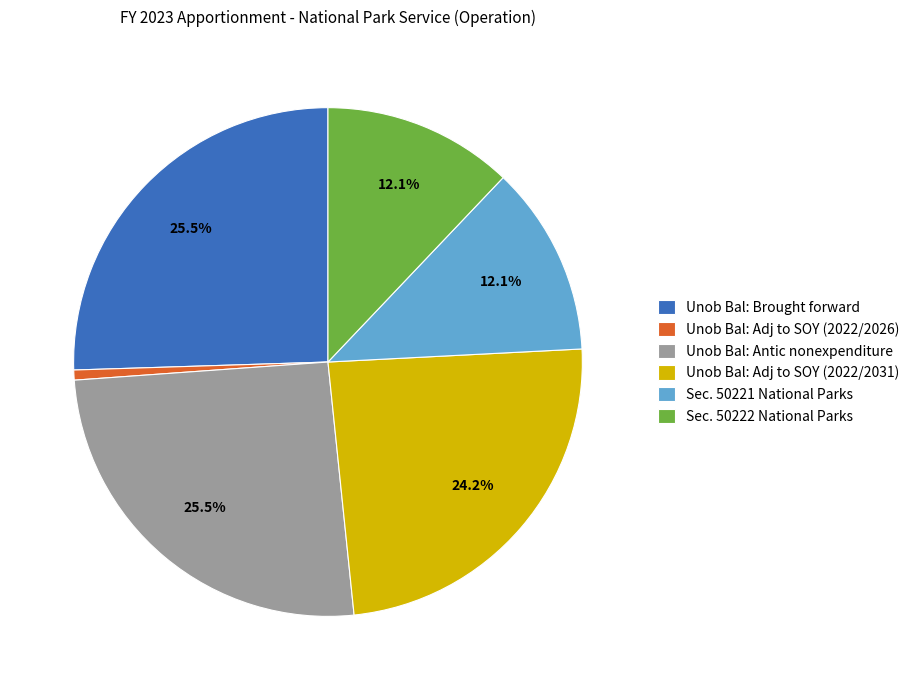

Which slice is the smallest?

Unob Bal: Adj to SOY (2022/2026)